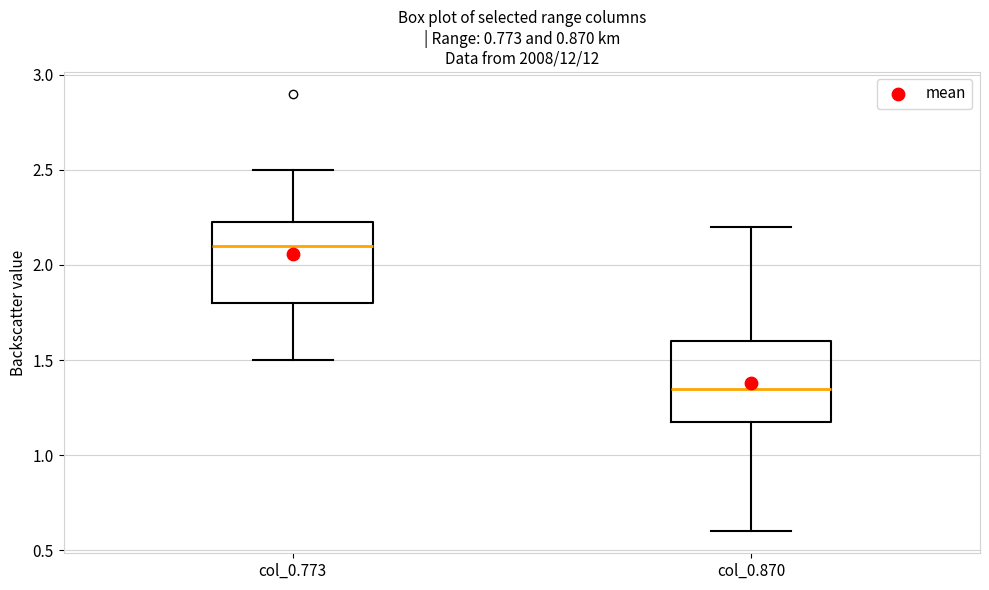

Reading left to right, transcribe this box plot: for each box, give where its median line is, the range the box spans, and where its two whiskers end, as read against the y-axis. The values are not printed on the chart, so give them approximately, as read against the axis.

col_0.773: median 2.10, box 1.80 to 2.25, whiskers 1.50 to 2.50
col_0.870: median 1.35, box 1.20 to 1.60, whiskers 0.60 to 2.20